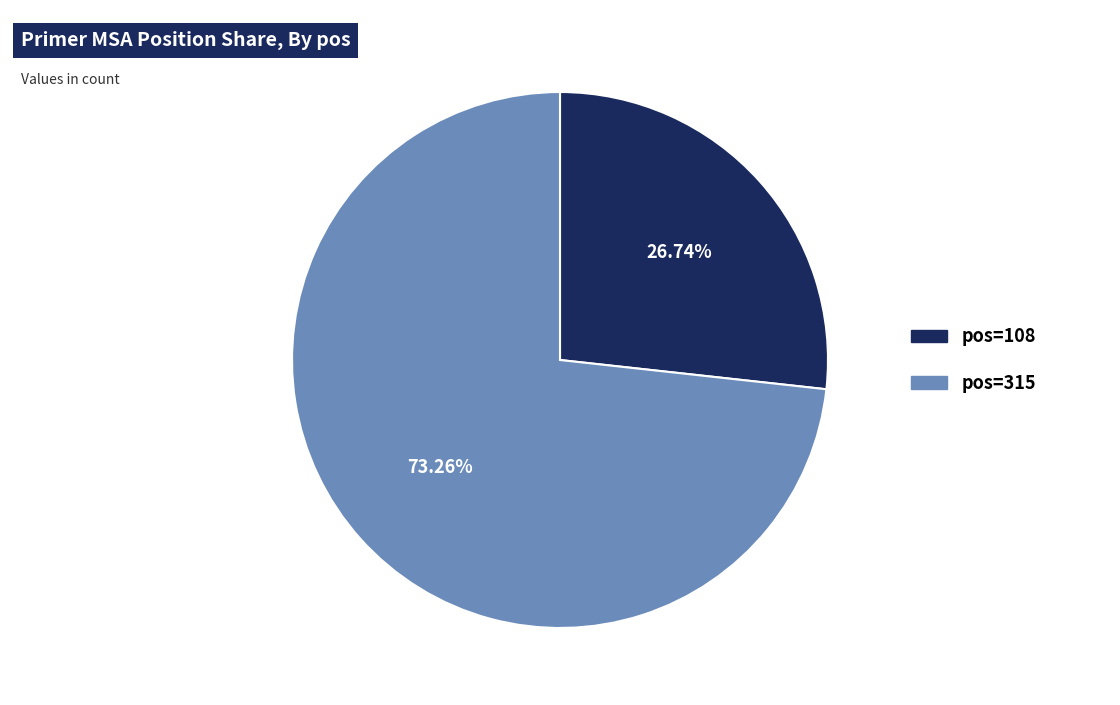

Does any single category account for the majority?

Yes